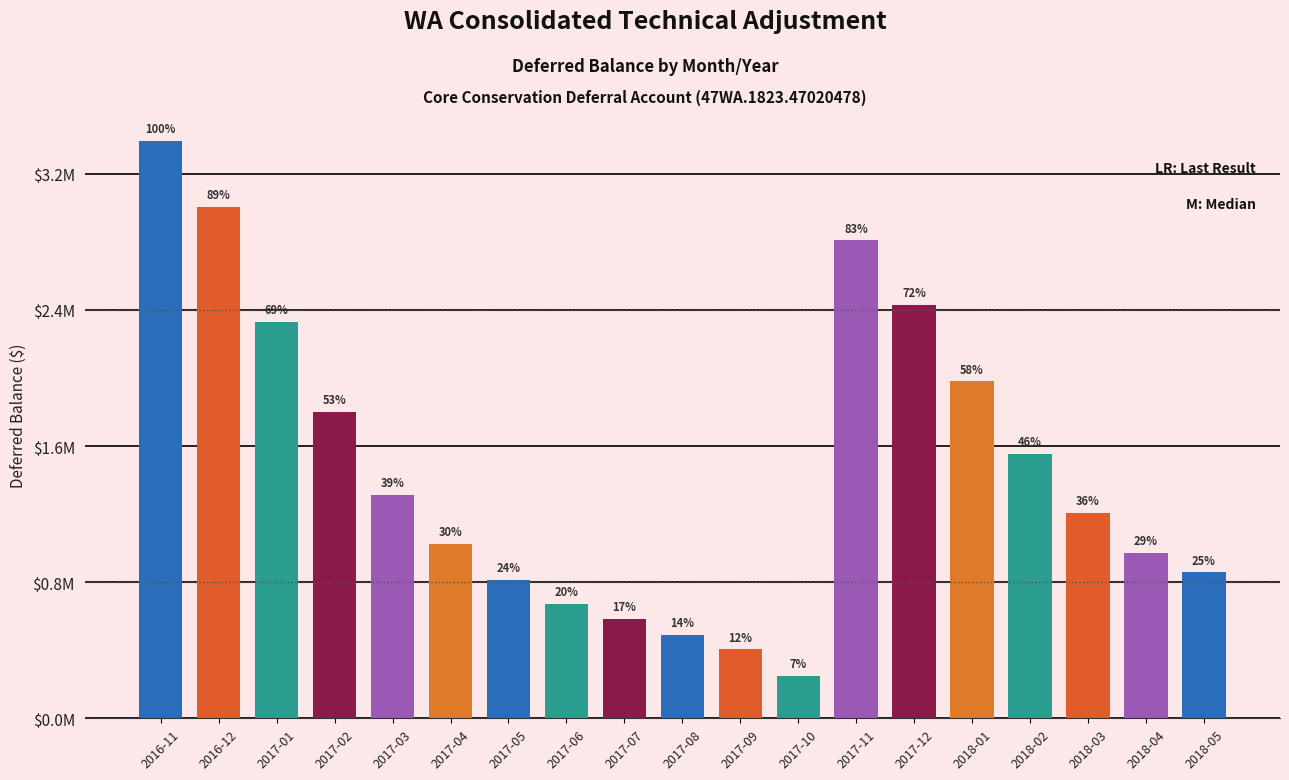

How many distinct data groups are displayed?

1